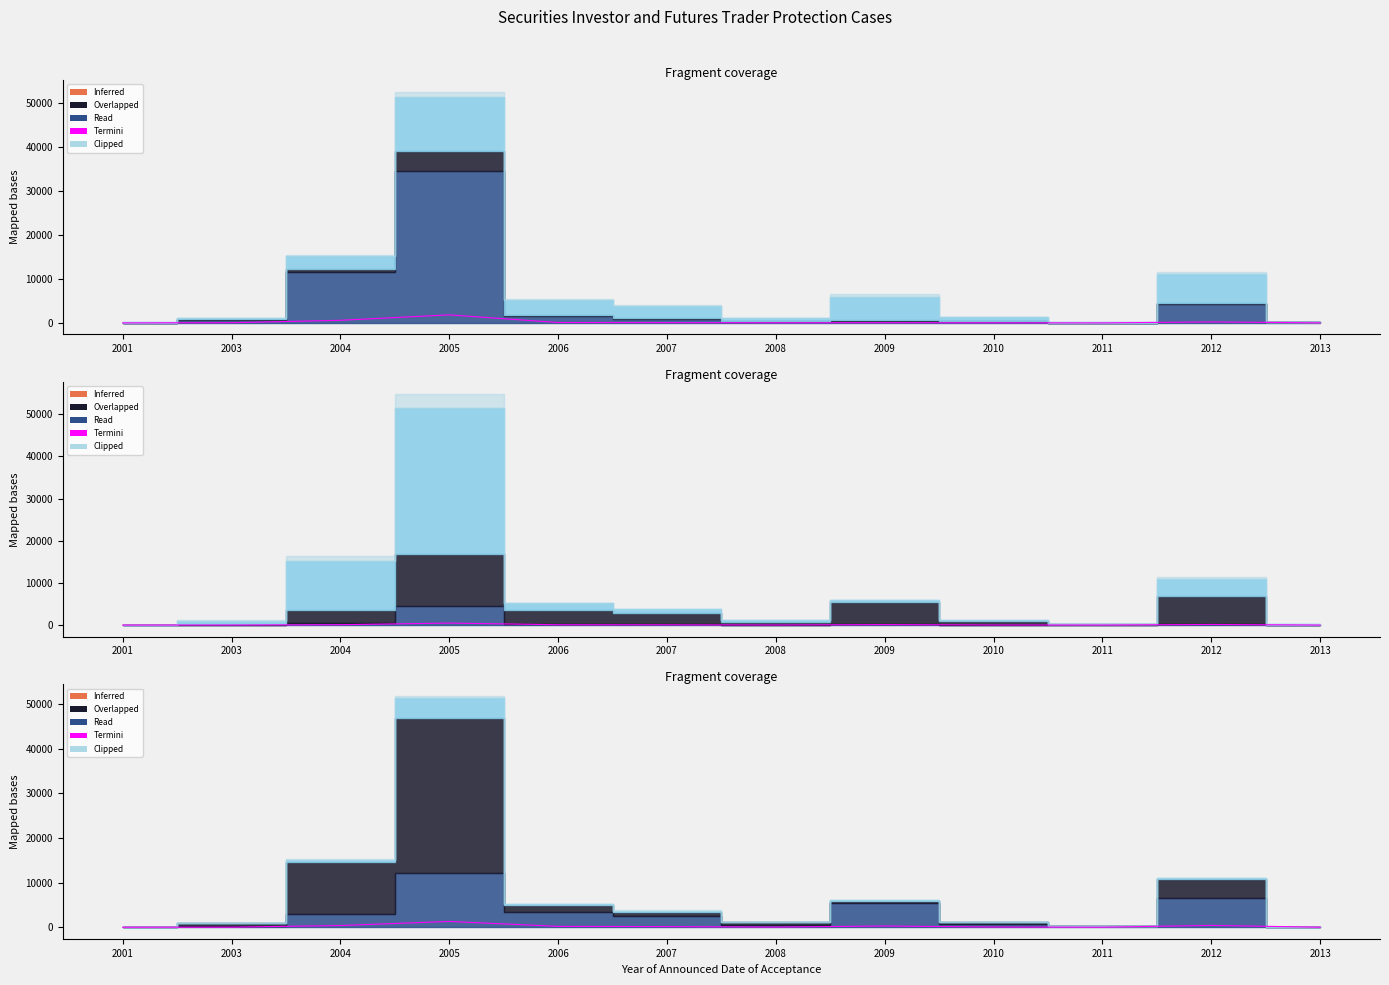

The value at 2006 is 109.8. True or false?

False